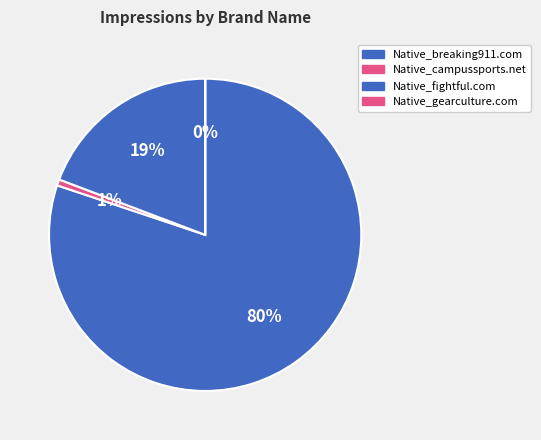

Combined, do Native_campussports.net and Native_fightful.com account for over 50%?

No